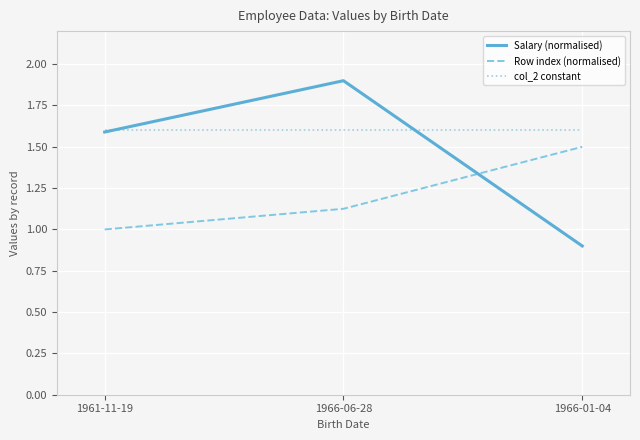

What are all the series names shown in the legend?

Salary (normalised), Row index (normalised), col_2 constant